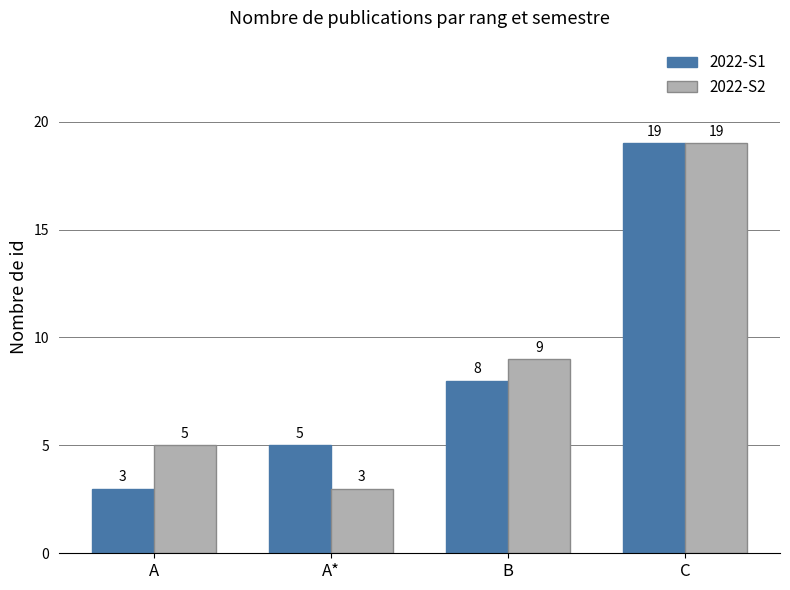

Does the chart contain any negative values?

No